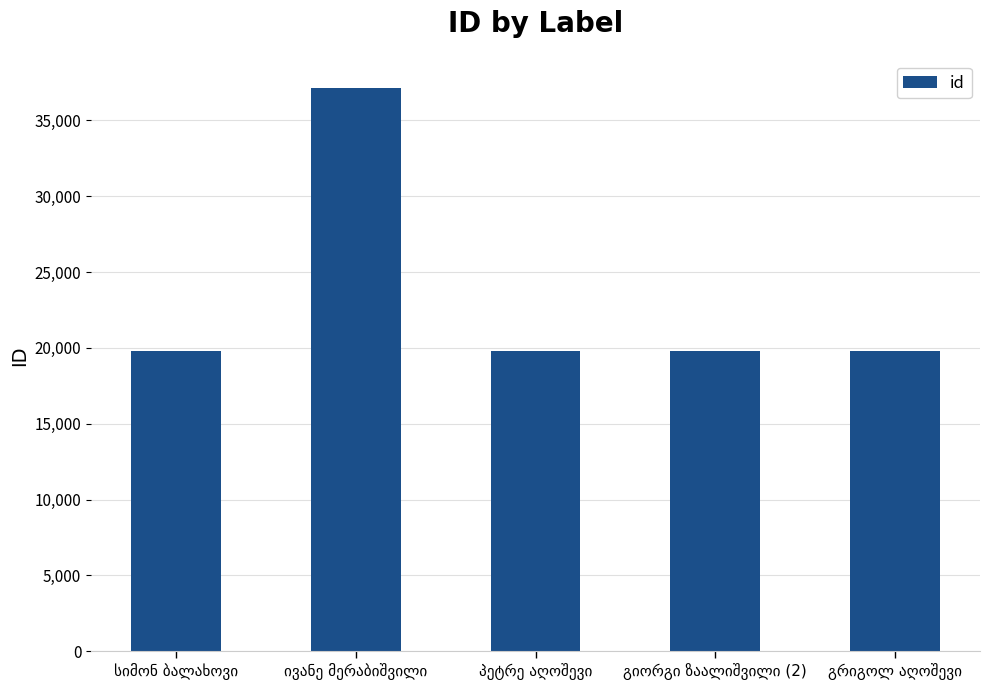

What is the value of the 2nd bar from the left?

37134